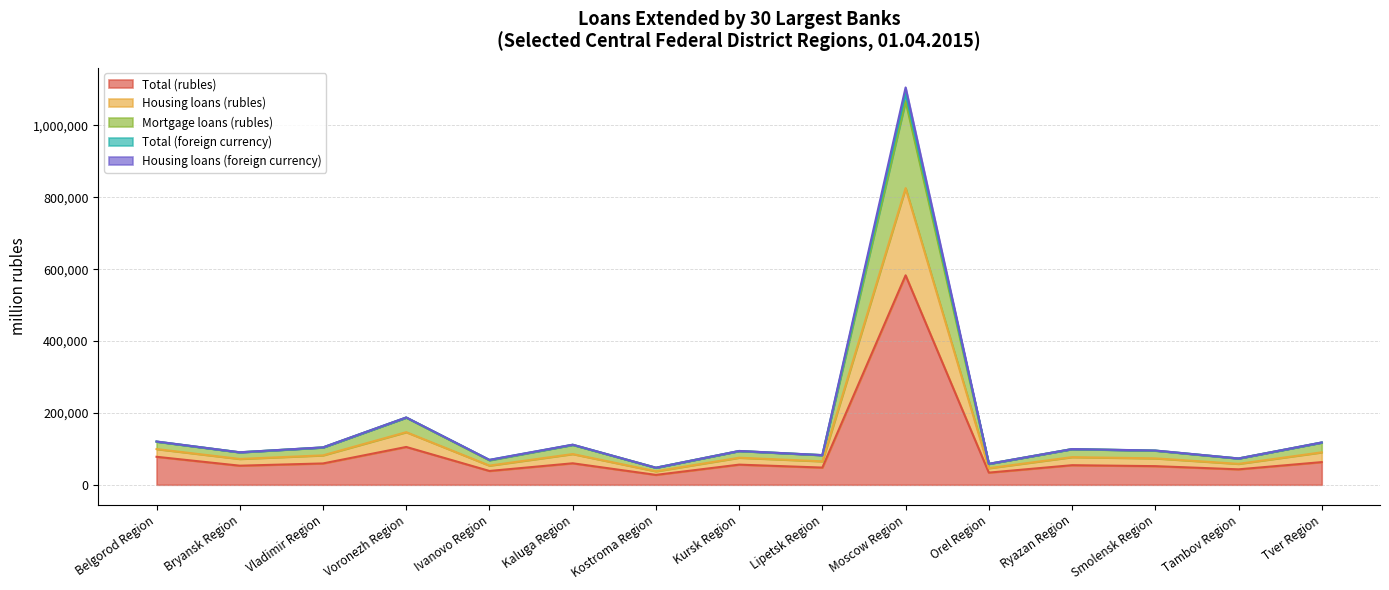

The Mortgage loans (rubles) series shows 178720 at Kaluga Region. True or false?

False